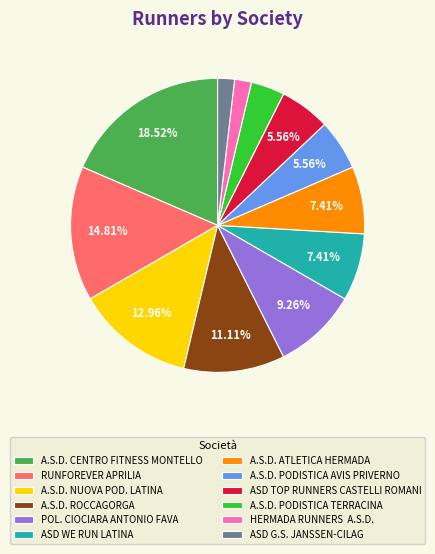

Which has a higher value, A.S.D. ATLETICA HERMADA or POL. CIOCIARA ANTONIO FAVA?

POL. CIOCIARA ANTONIO FAVA